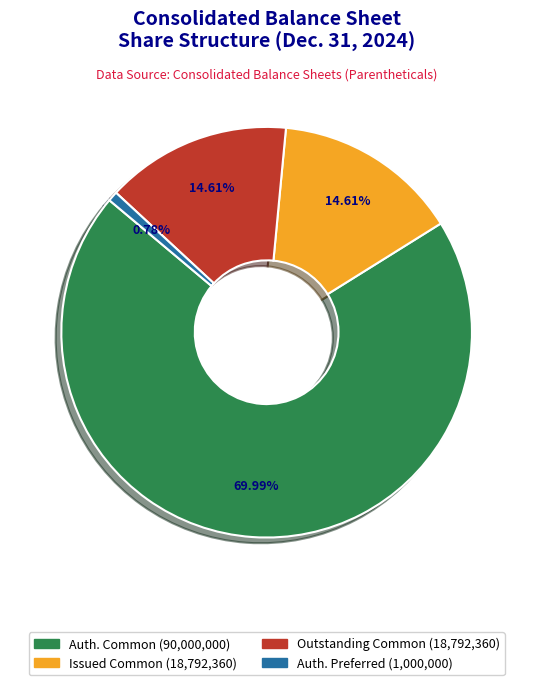

Is there a majority slice in this chart?

Yes